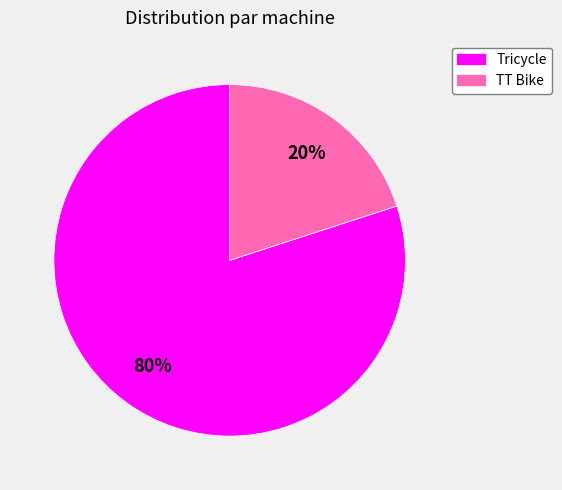

Which slice represents more than half of the pie?

Tricycle